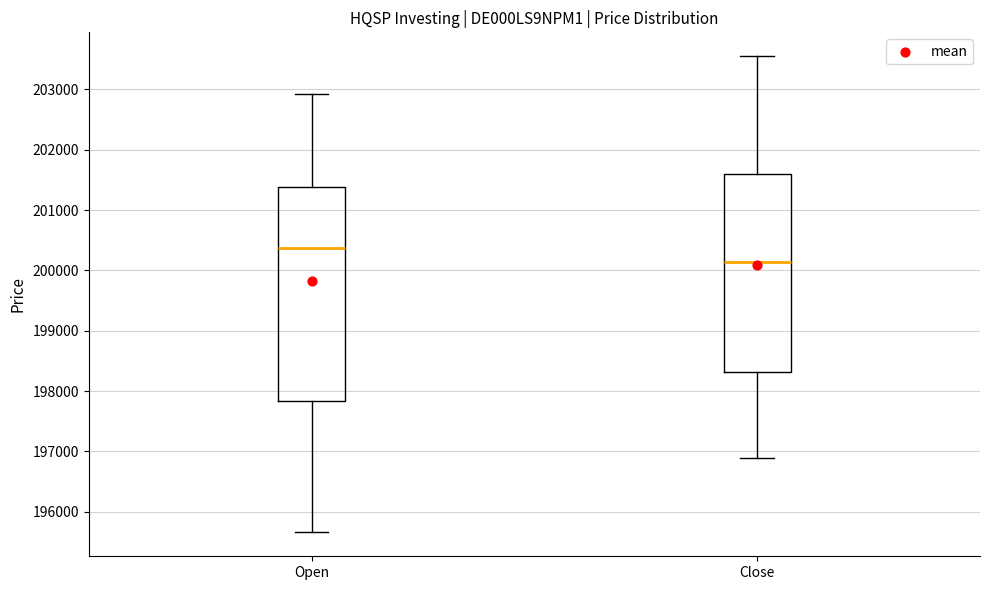

Which box is the tallest, from its lower edge to its upper edge?

Open